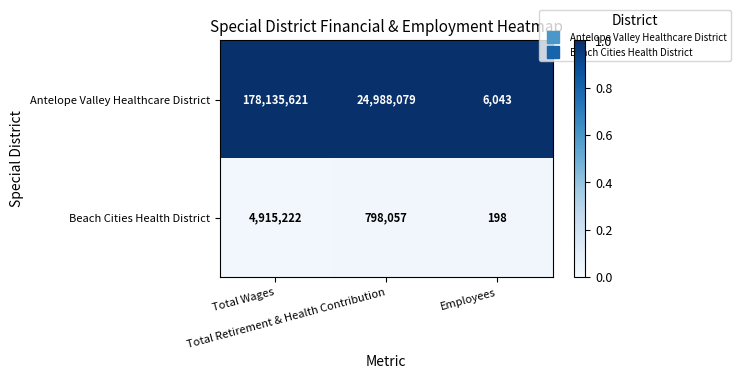

Which series has the largest total across all categories?

Antelope Valley Healthcare District